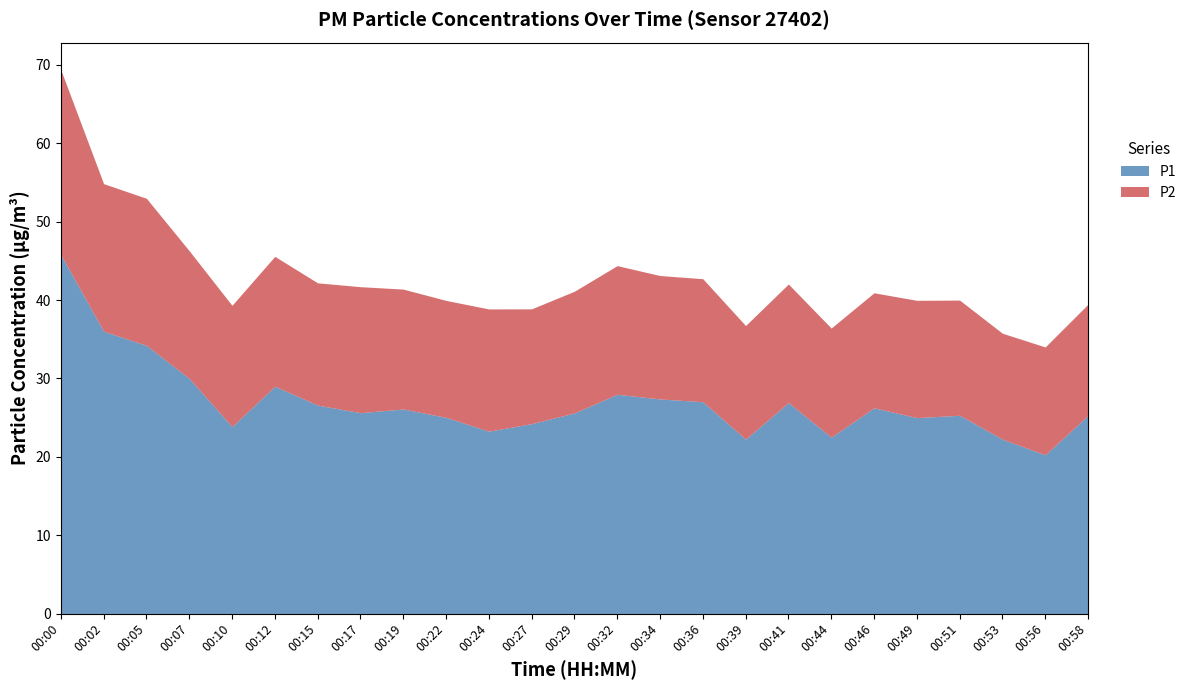

Is it true that P1 equals 25.3 at 00:51?

True